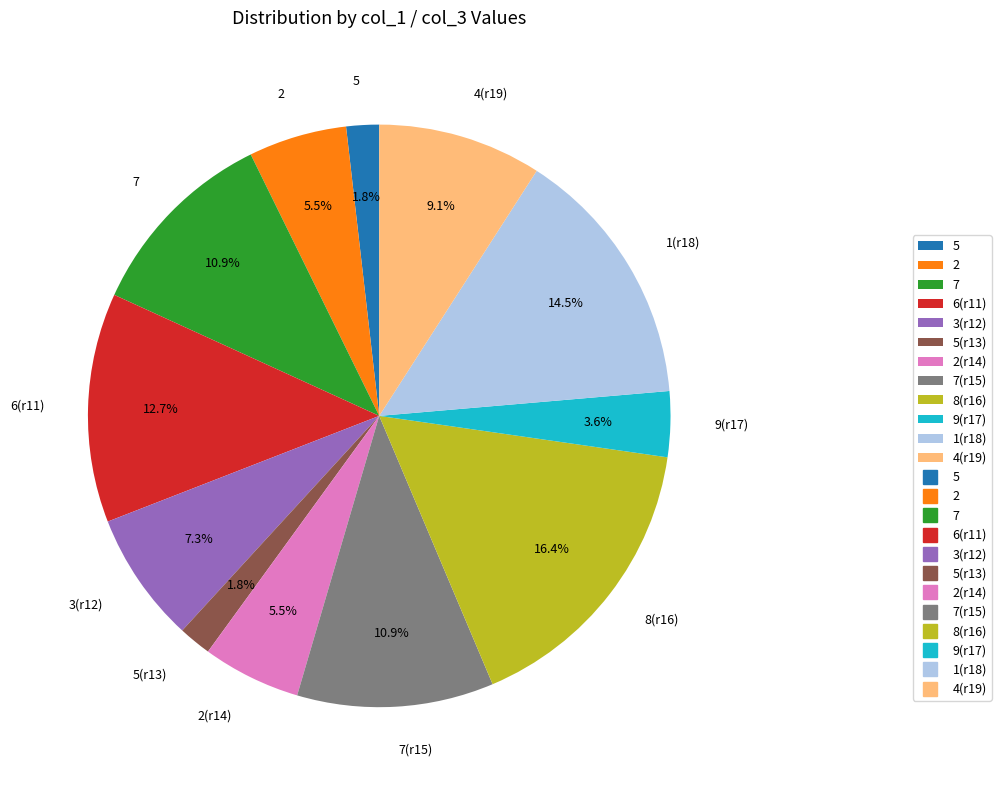

Does 1(r18) represent more than half of the total?

No